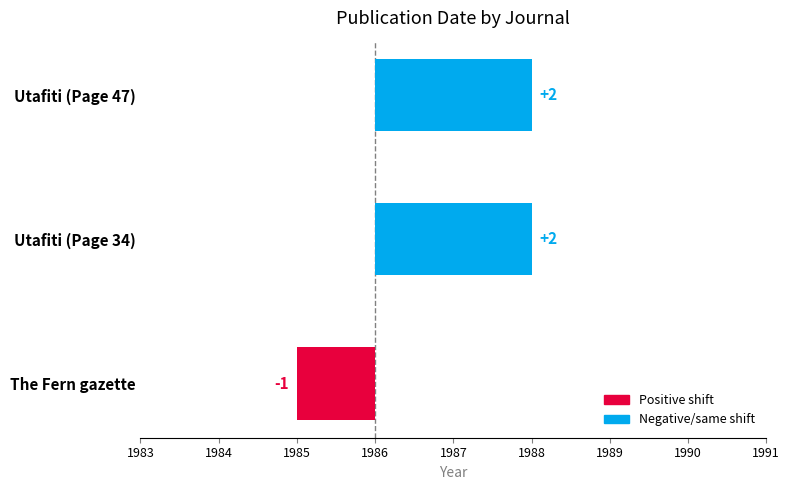

Does the chart contain stacked bars?

No